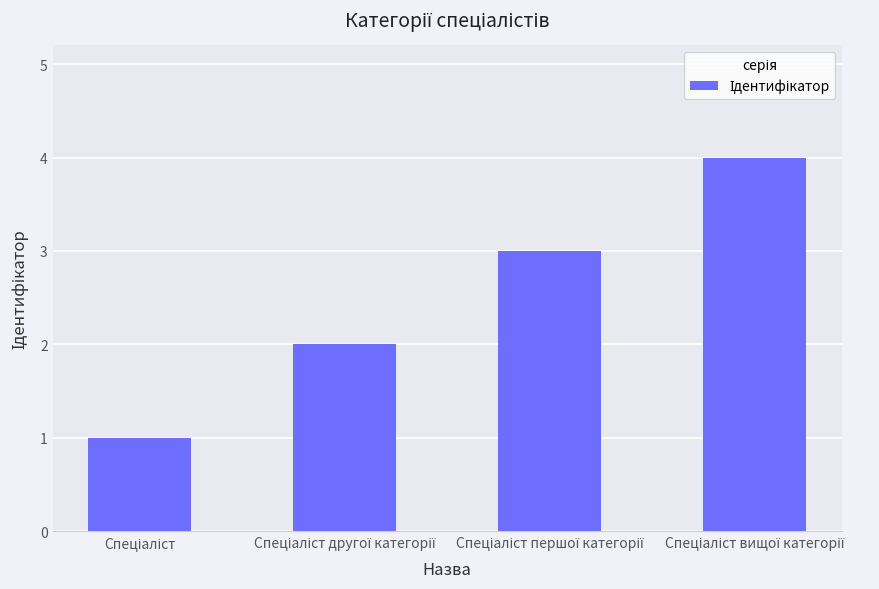

What is the difference between the maximum and minimum values?

3